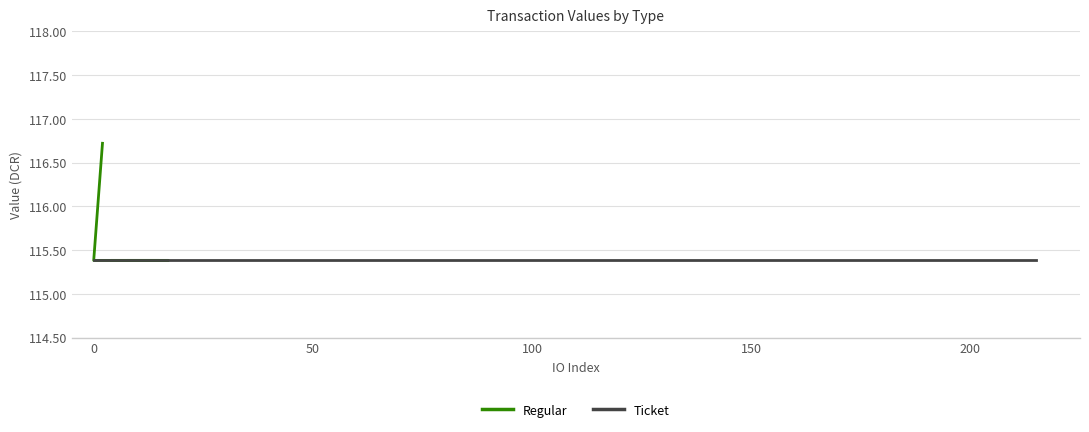

True or false: Regular has a value of 64.1 at 200.

False